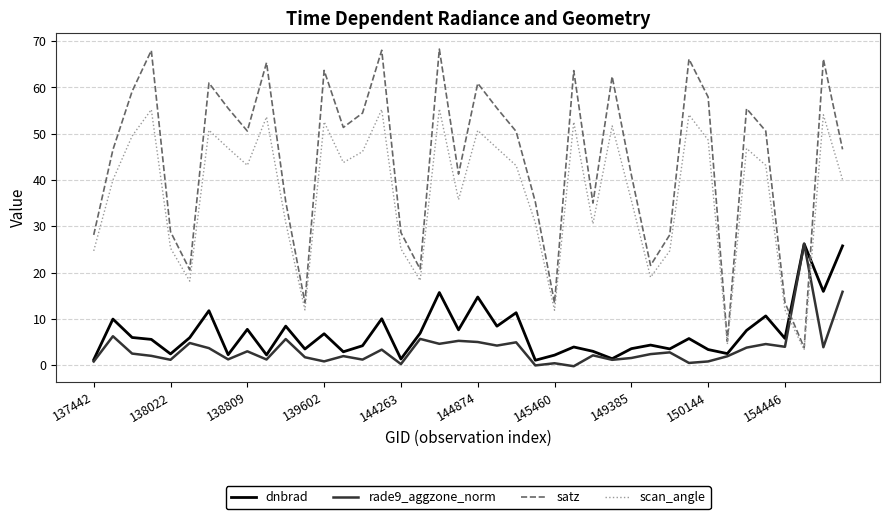

Which series has the largest range (max minus min)?

satz